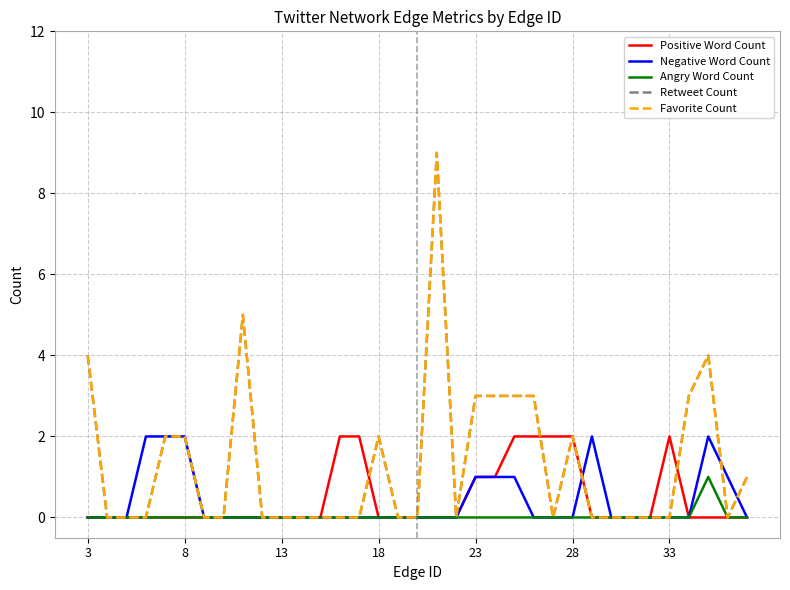

Does the chart display data point markers on the line(s)?

No